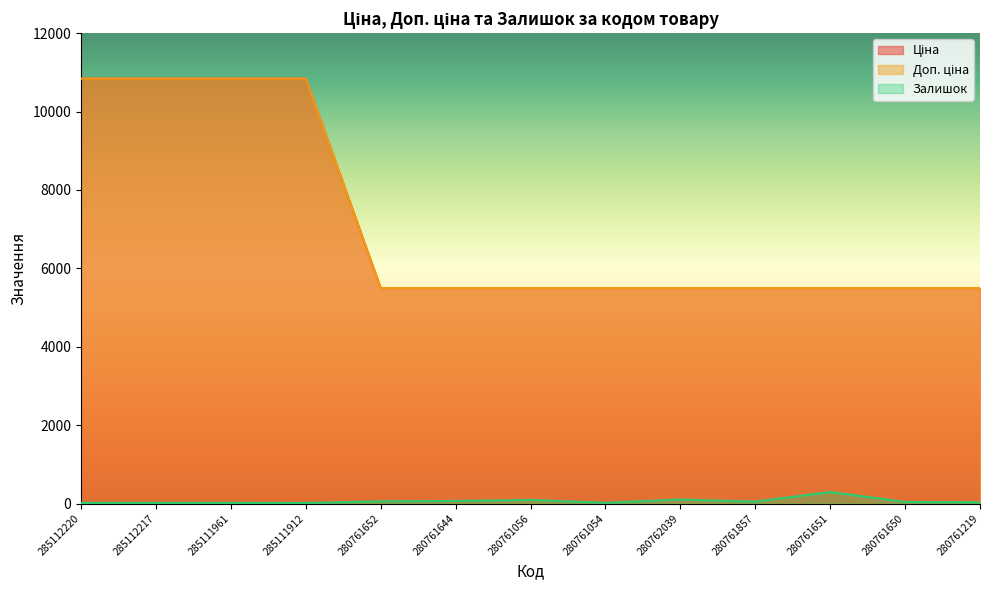

At which label does Залишок first exceed 40?

280761652